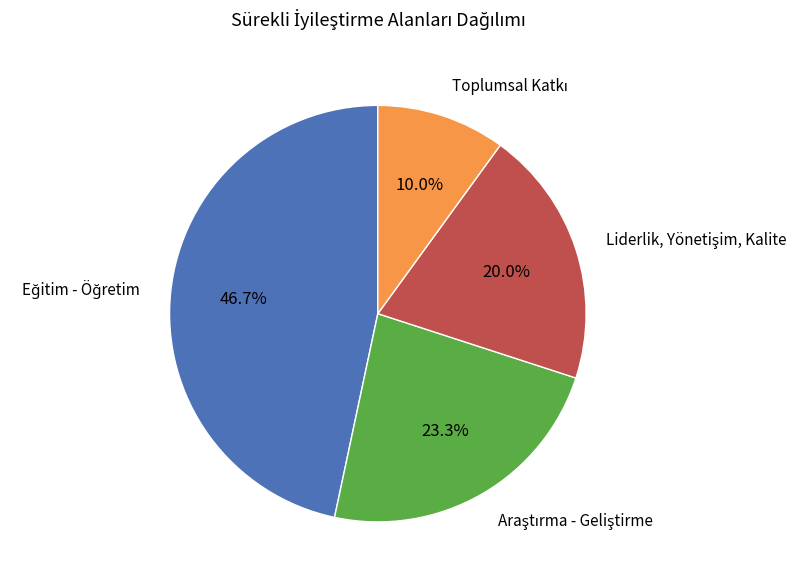

Does any single category account for the majority?

No